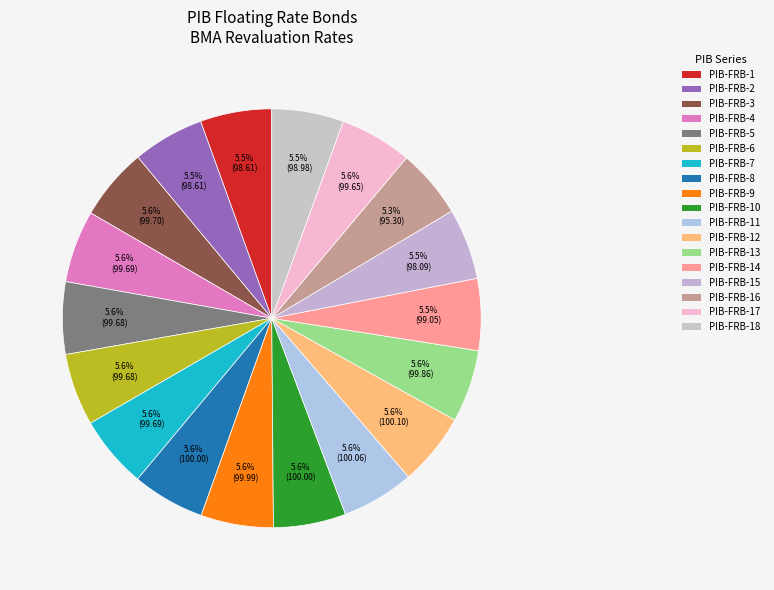

Is there any slice that represents more than half of the pie?

No